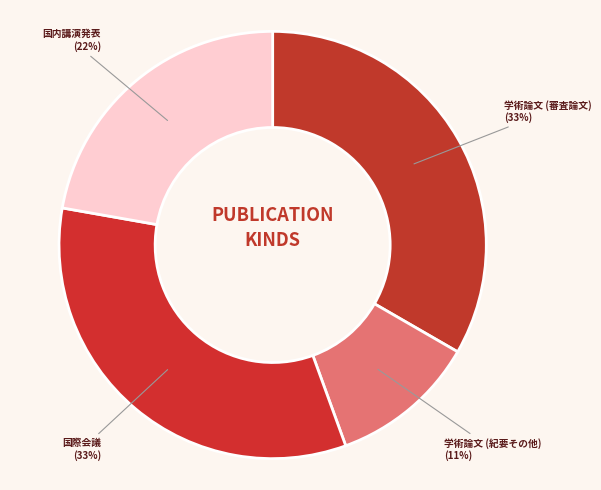

How many slices are in this pie chart?

4